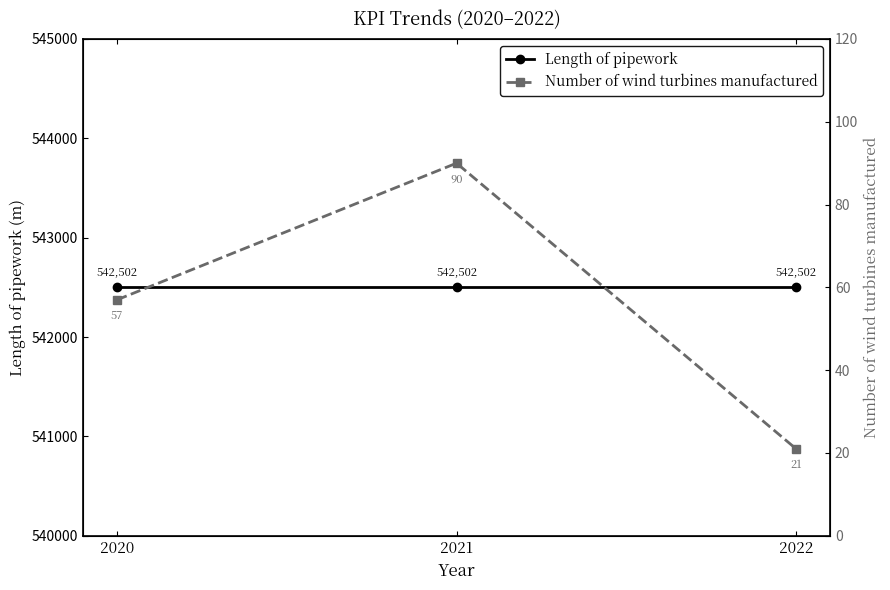

Count the number of data series in this chart.

2